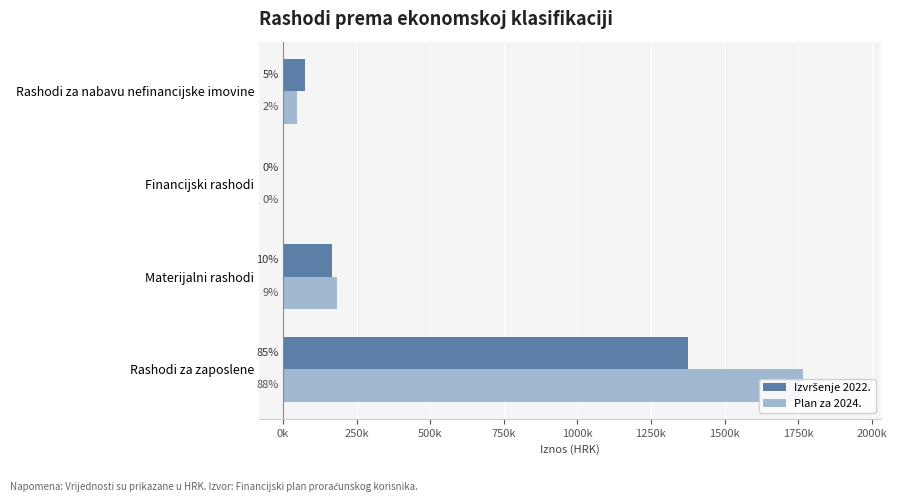

Which series changed the most between Rashodi za zaposlene and Rashodi za nabavu nefinancijske imovine?

Plan za 2024.